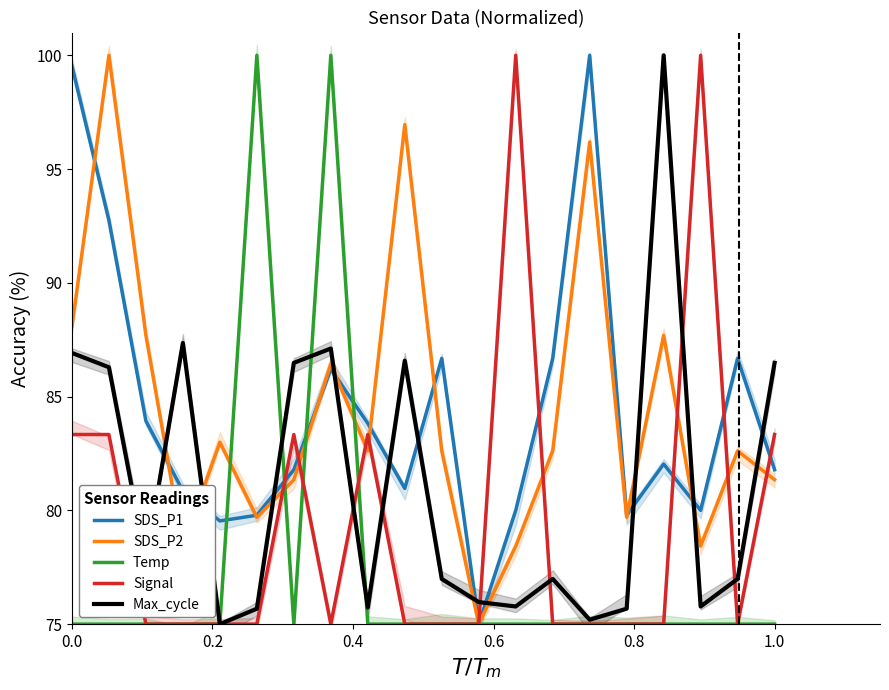

Count the number of data series in this chart.

5